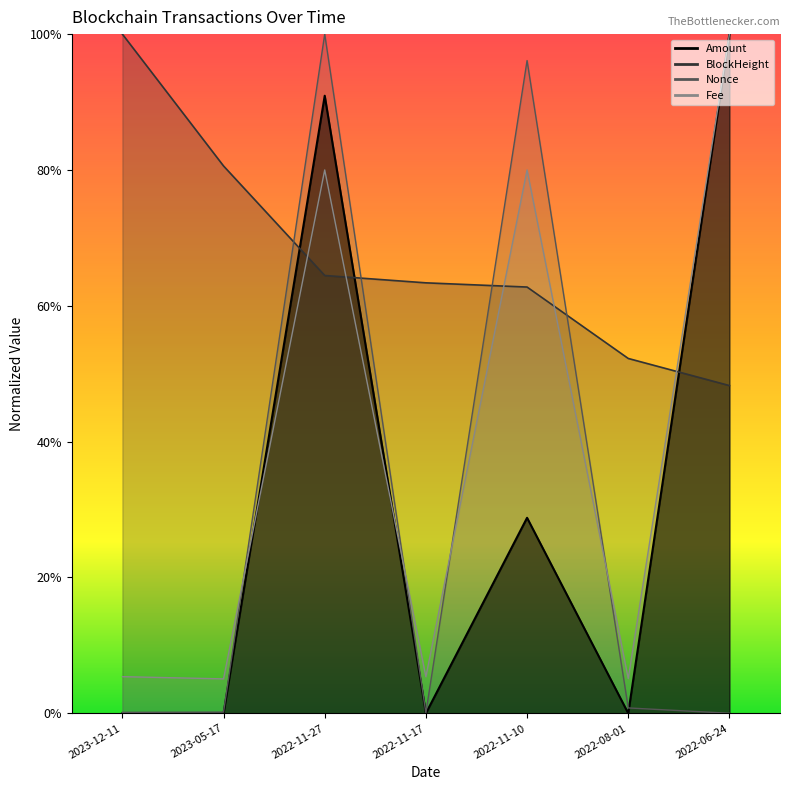

What position from the right is 2022-06-24?

1